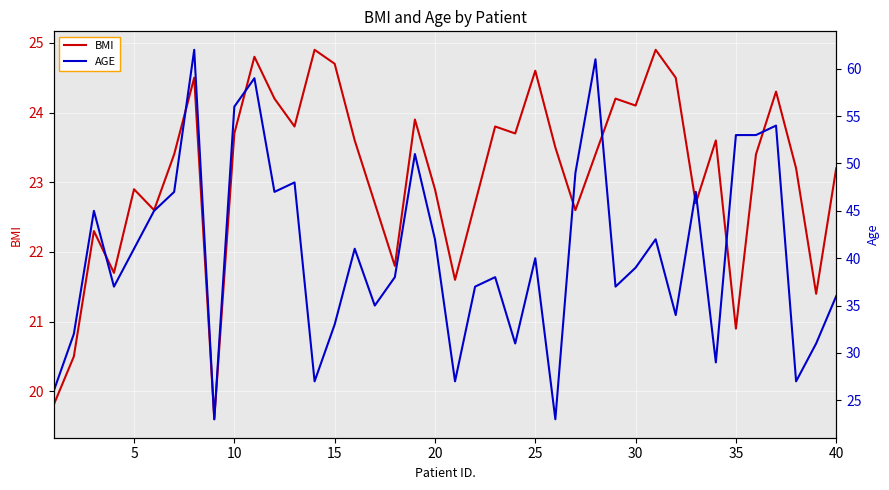

What are all the series names shown in the legend?

BMI, AGE